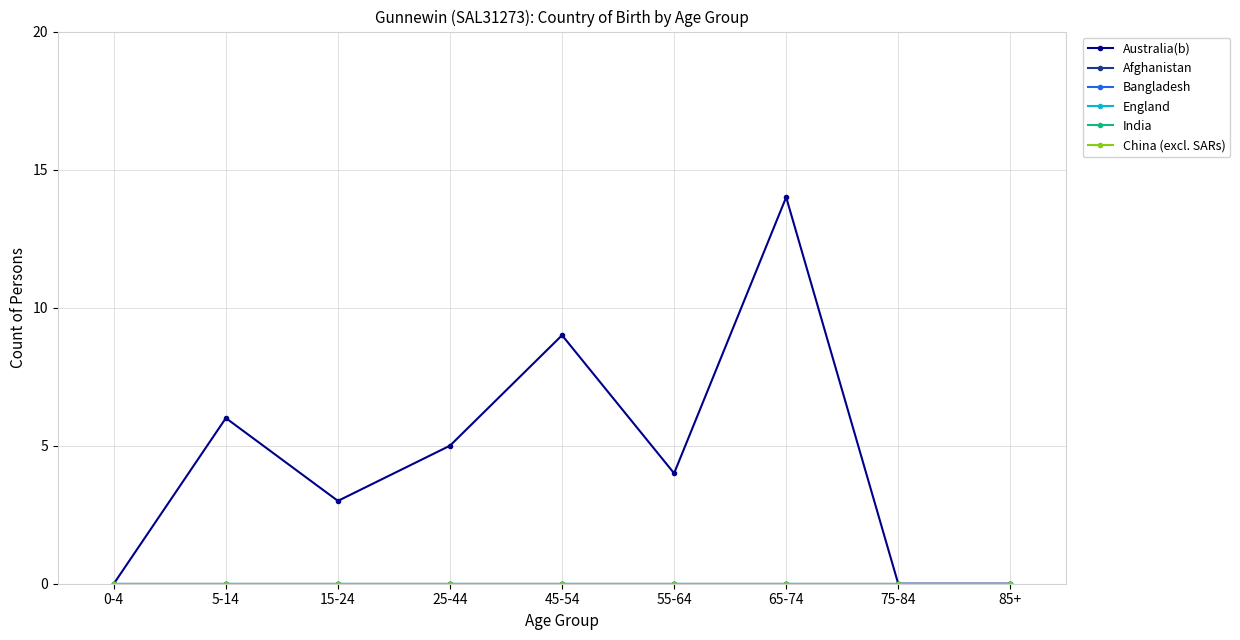

Is this an area chart (filled region under the line)?

No